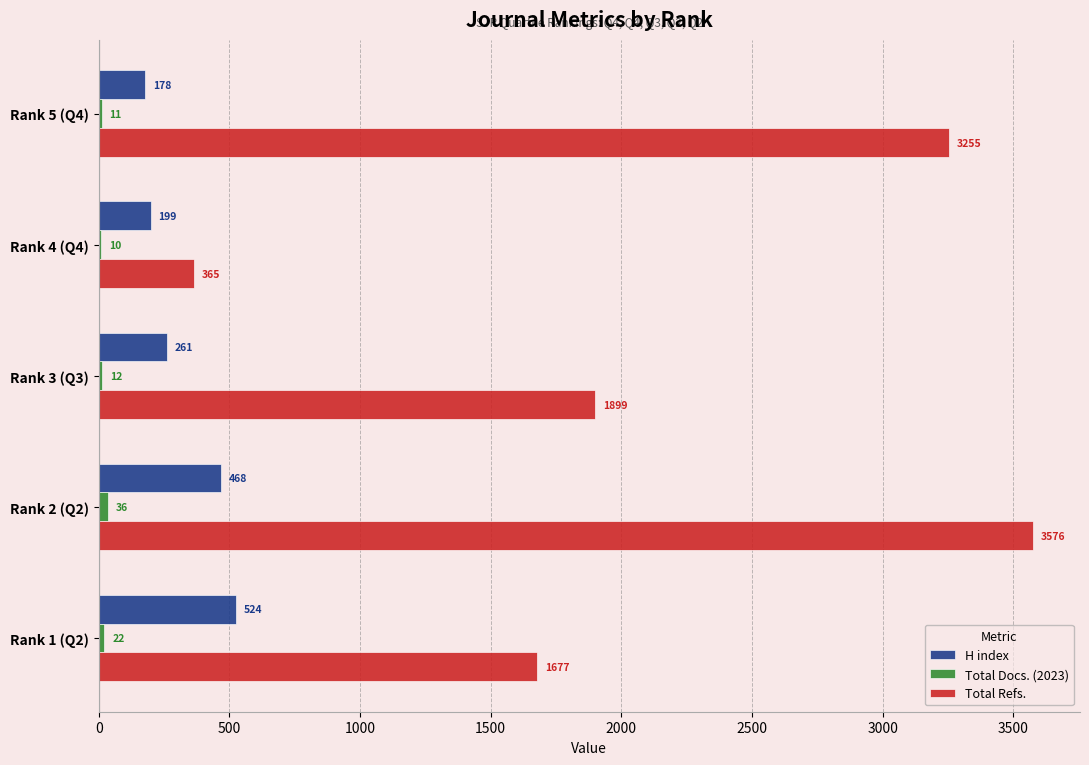

Between Rank 3 (Q3) and Rank 2 (Q2), which series saw the biggest shift?

Total Refs.